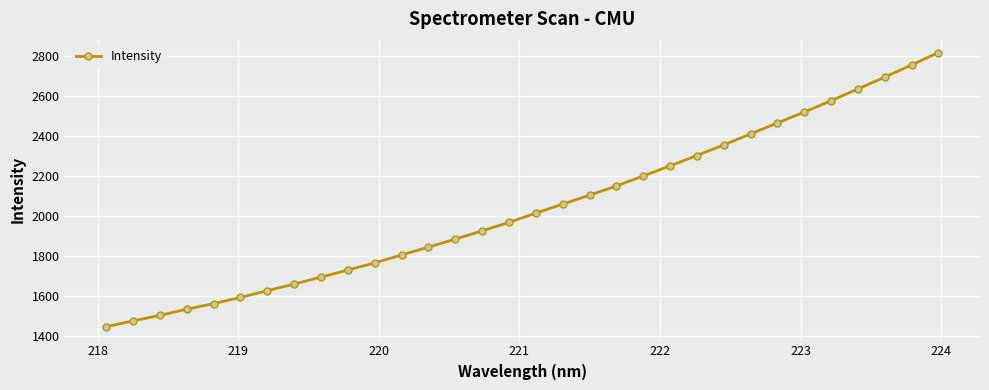

What is the value of the 2nd point from the left?

1475.5